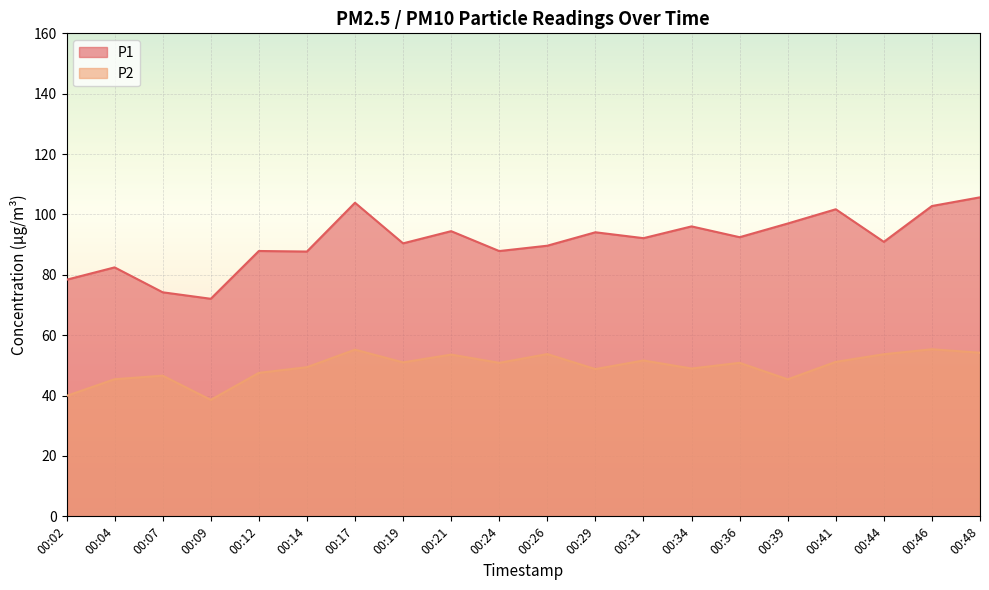

True or false: P2 and P1 intersect in this chart.

False